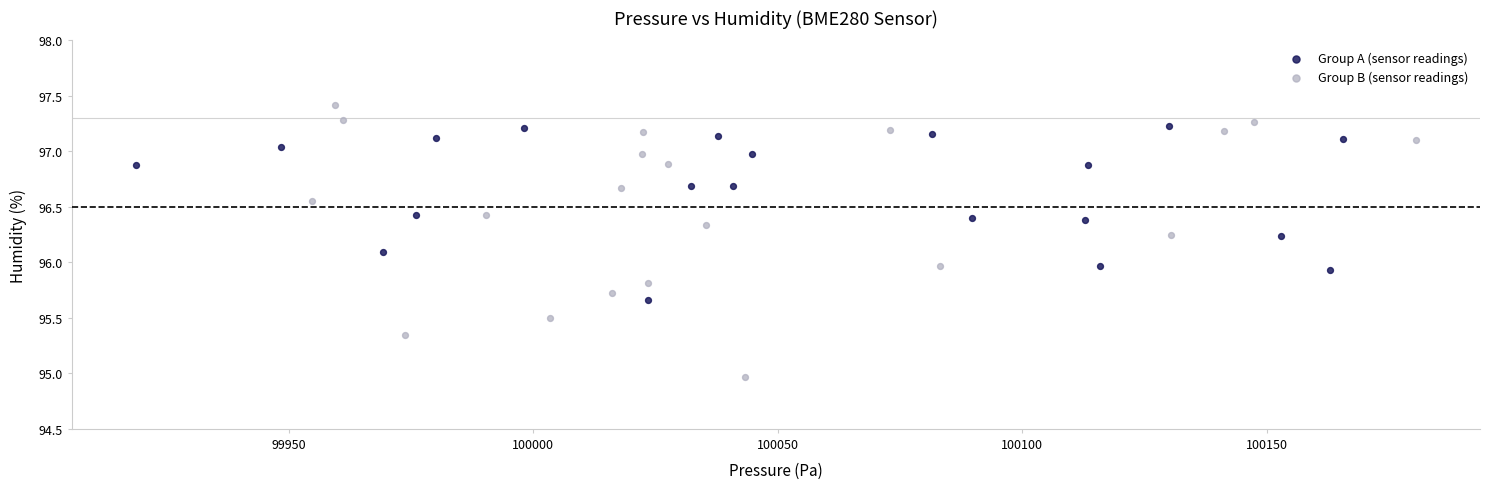

Which series has the widest spread of Y values?

Group B (sensor readings)